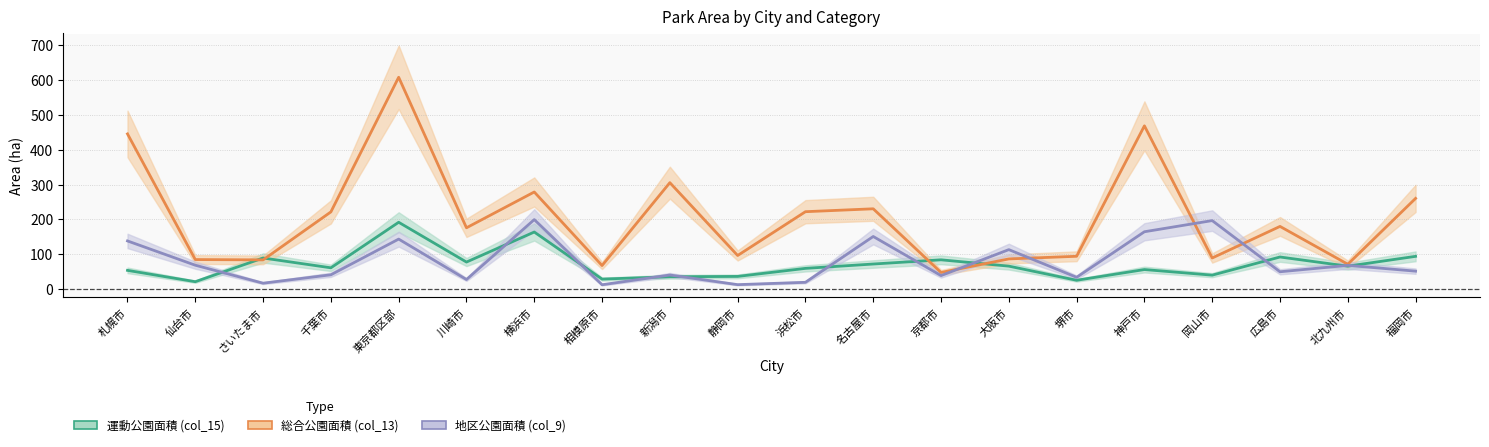

The value of 地区公園面積 (col_9) at 大阪市 is 38.9. True or false?

False